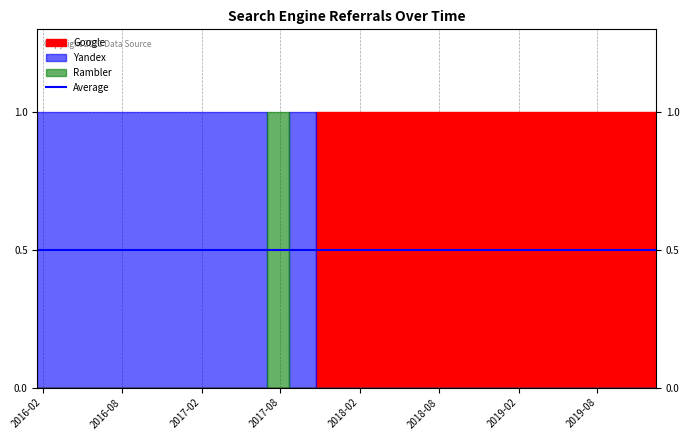

Which series has the largest total across all categories?

Google